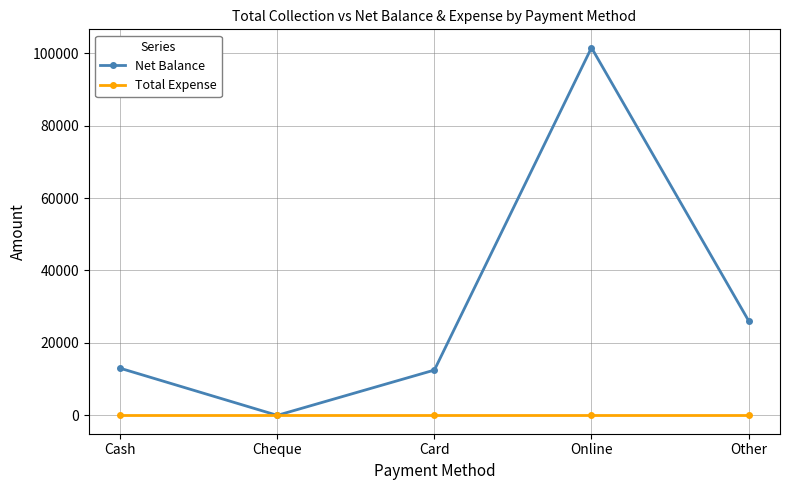

Is the value of Net Balance at Other greater than the value of Total Expense at Online?

Yes